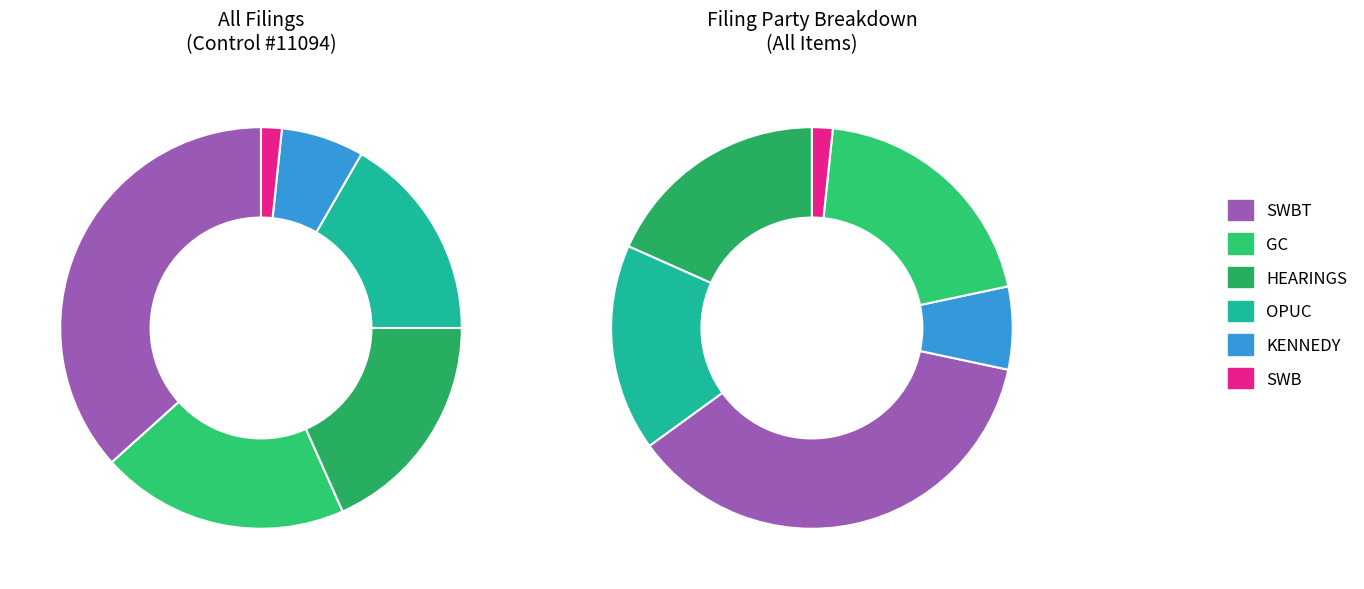

Which slice is the smallest?

SWB